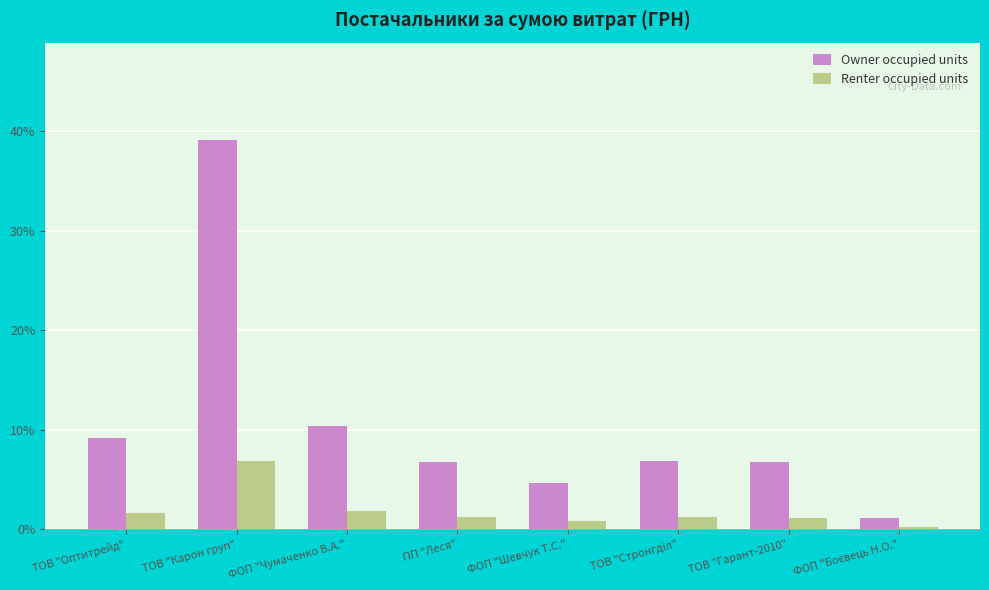

Does the chart contain any negative values?

No